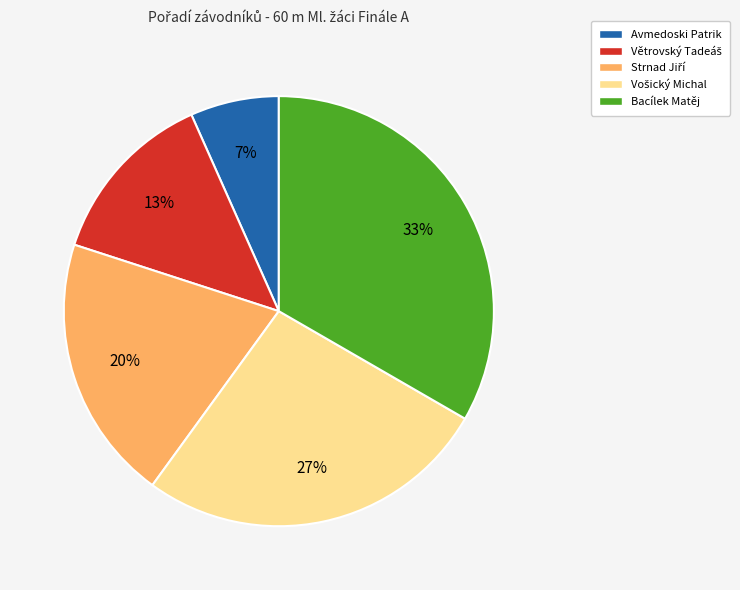

Is there any slice that represents more than half of the pie?

No